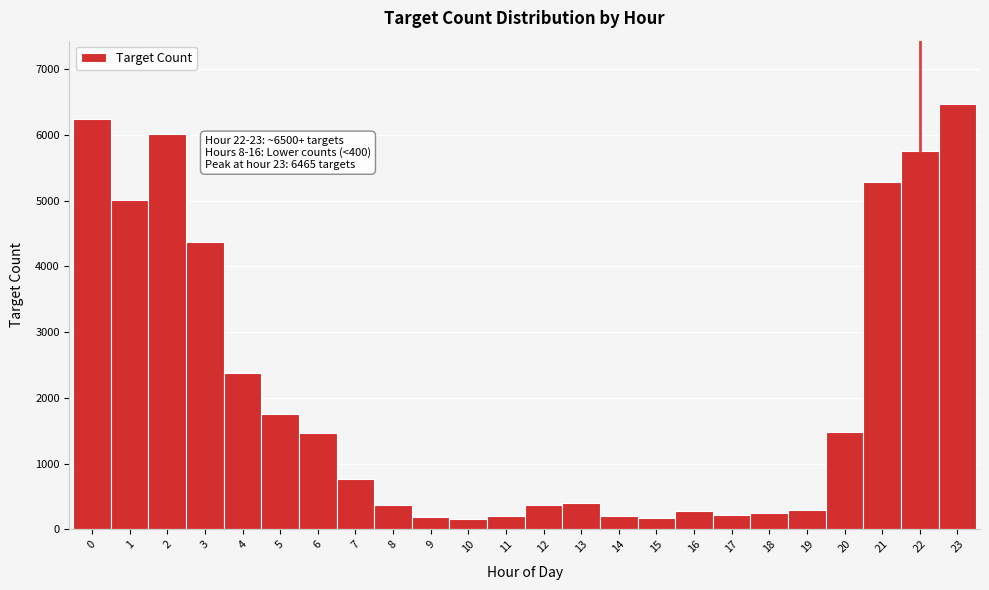

Which range on the x-axis has the tallest bar?

22.5 to 23.5